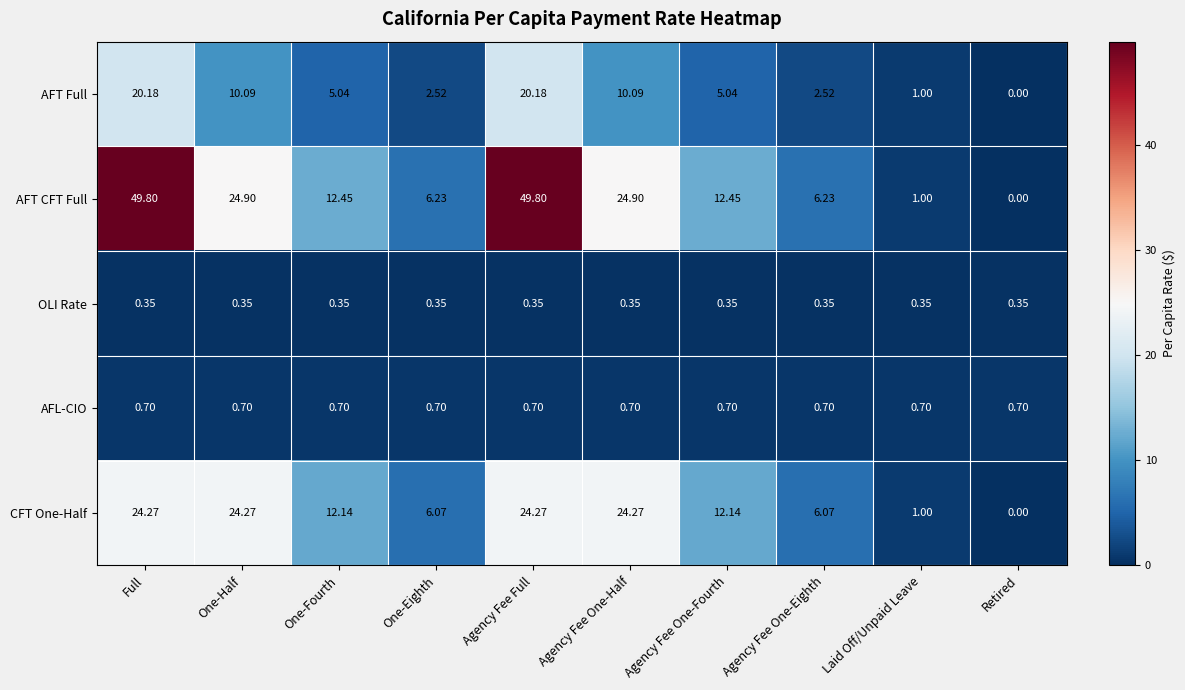

Where does the AFT CFT Full series first go above 12?

Full